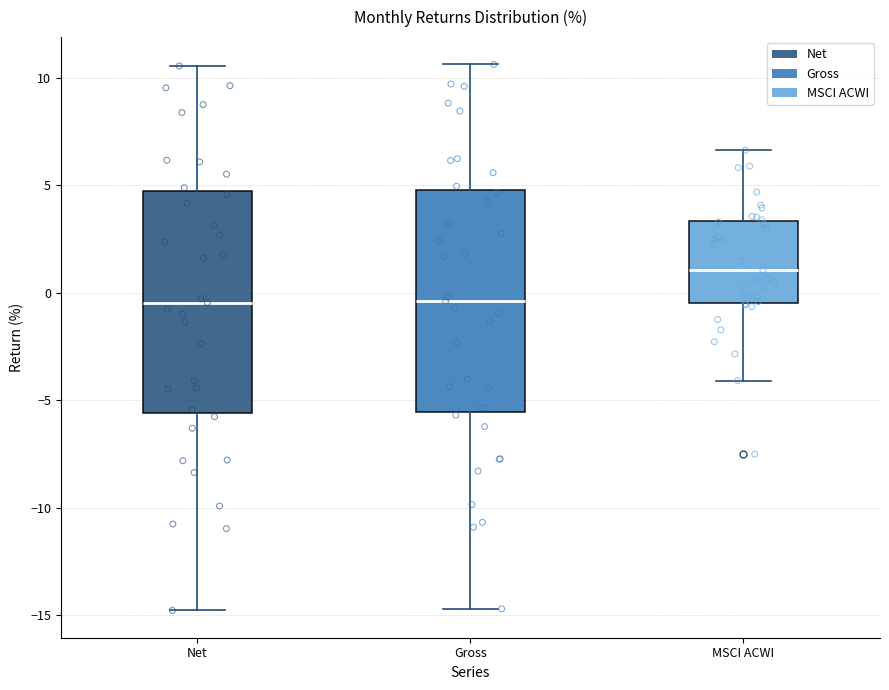

Where is the upper edge of the box for Net on the y-axis? The values are not printed on the chart, so give them approximately, as read against the axis.

4.5